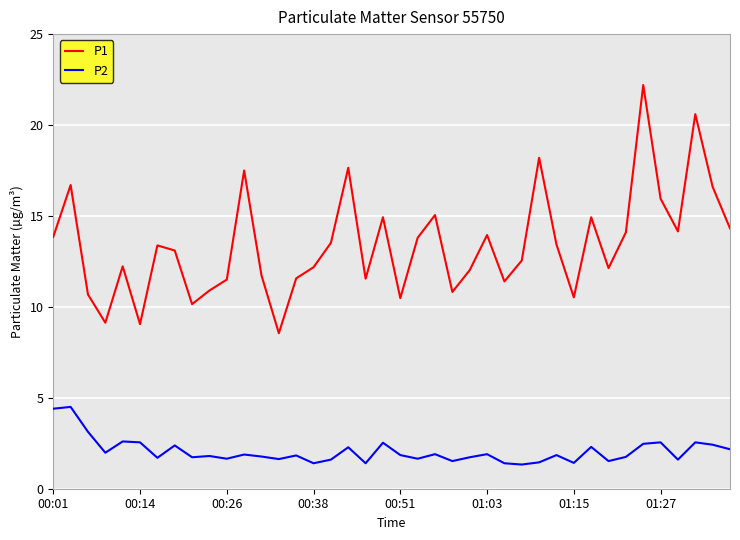

List the series in order of their overall mean, lowest first.

P2, P1